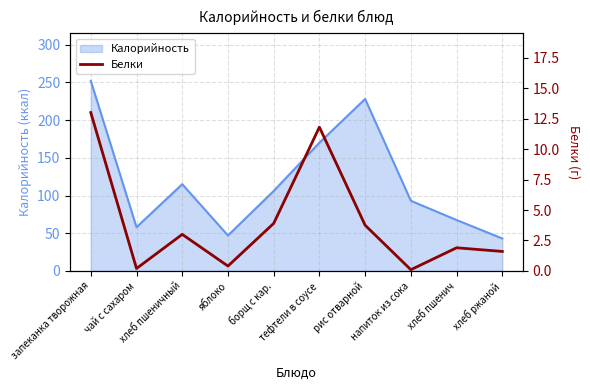

What is the highest value of the Калорийность series?

252.0